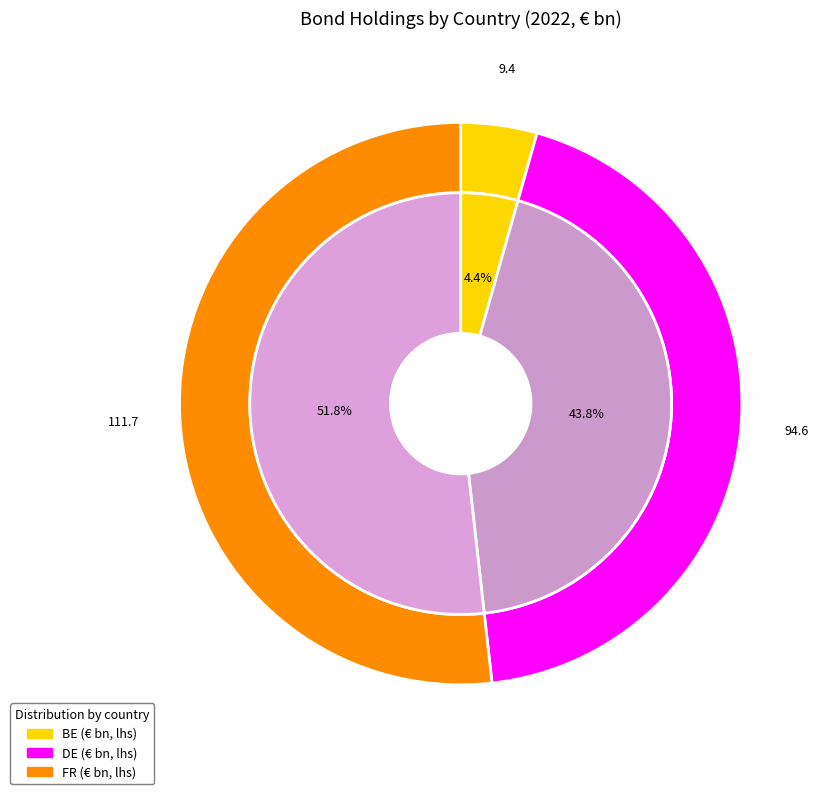

Does any single category account for the majority?

Yes